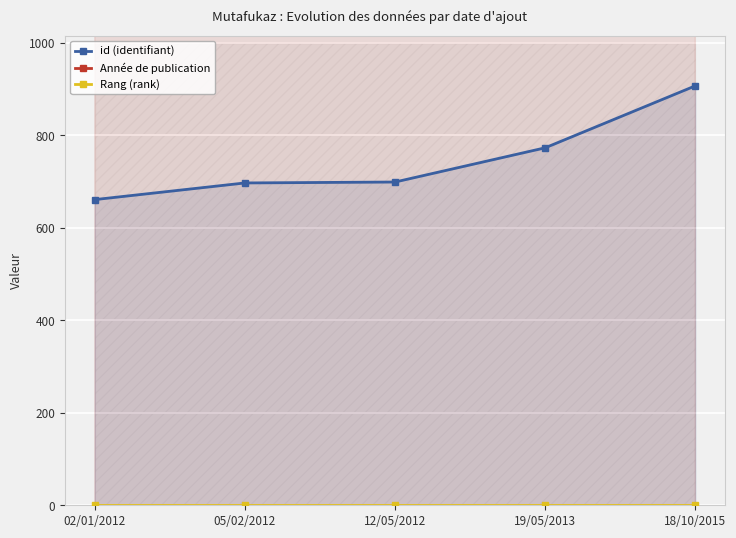

What is the label of the 3rd point from the right?

12/05/2012